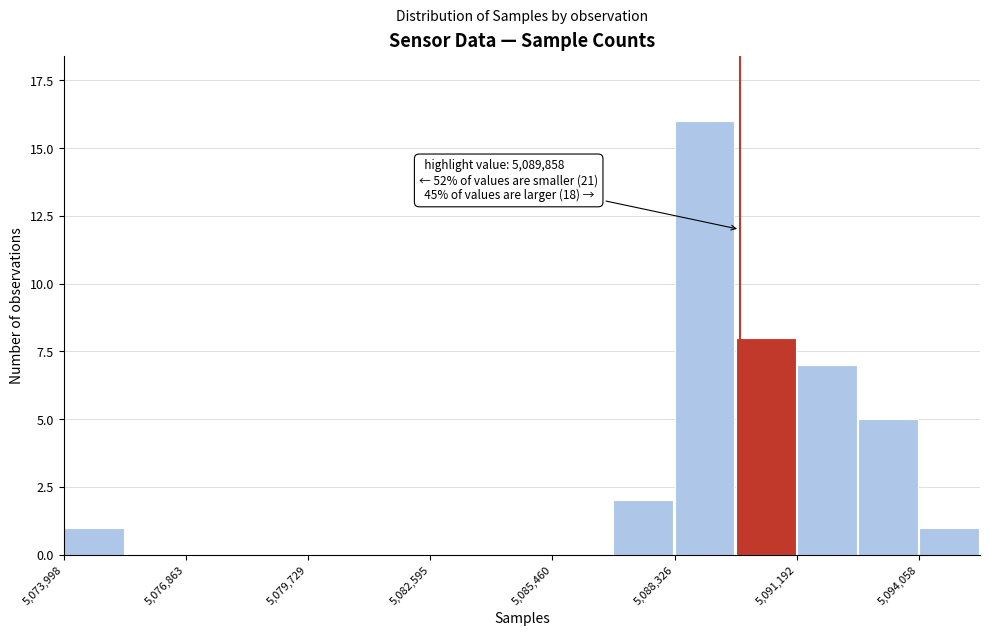

Around what value on the x-axis is the tallest bar? Give the approximate position of its centre, as read against the axis.

5089000